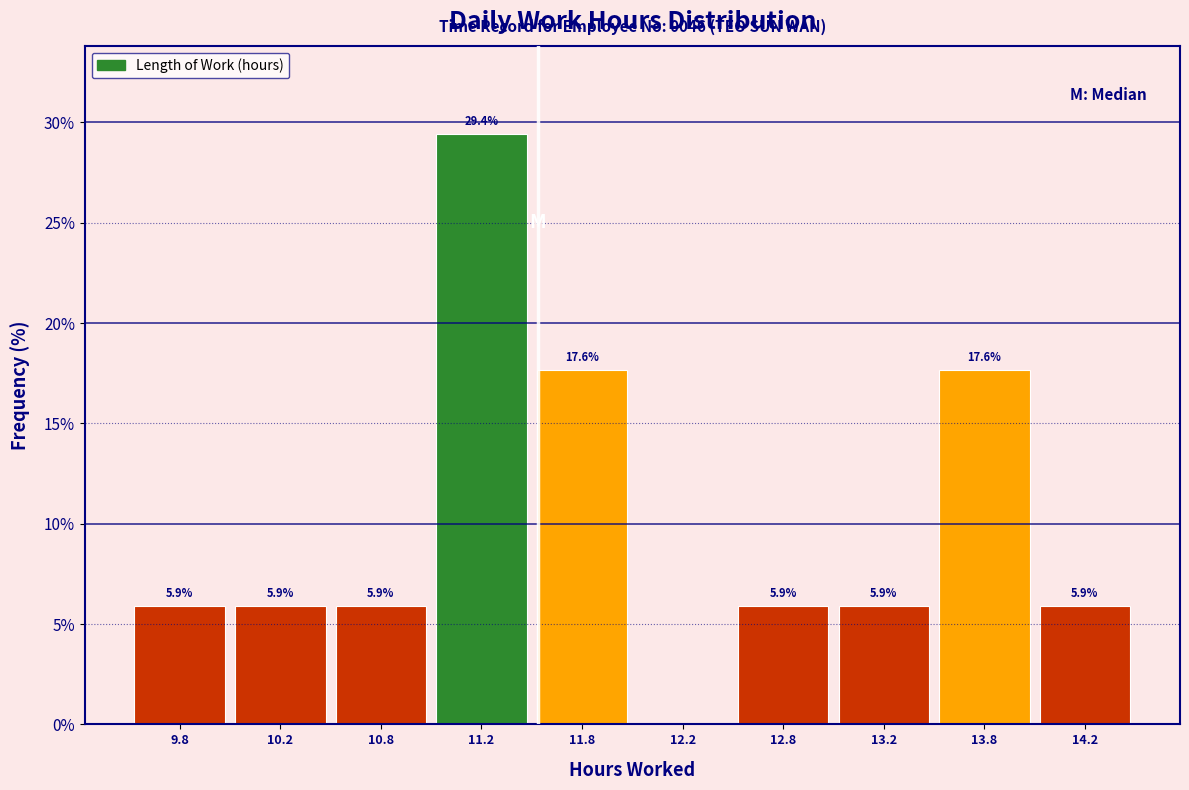

Which range on the x-axis has the tallest bar?

11.0 to 11.5